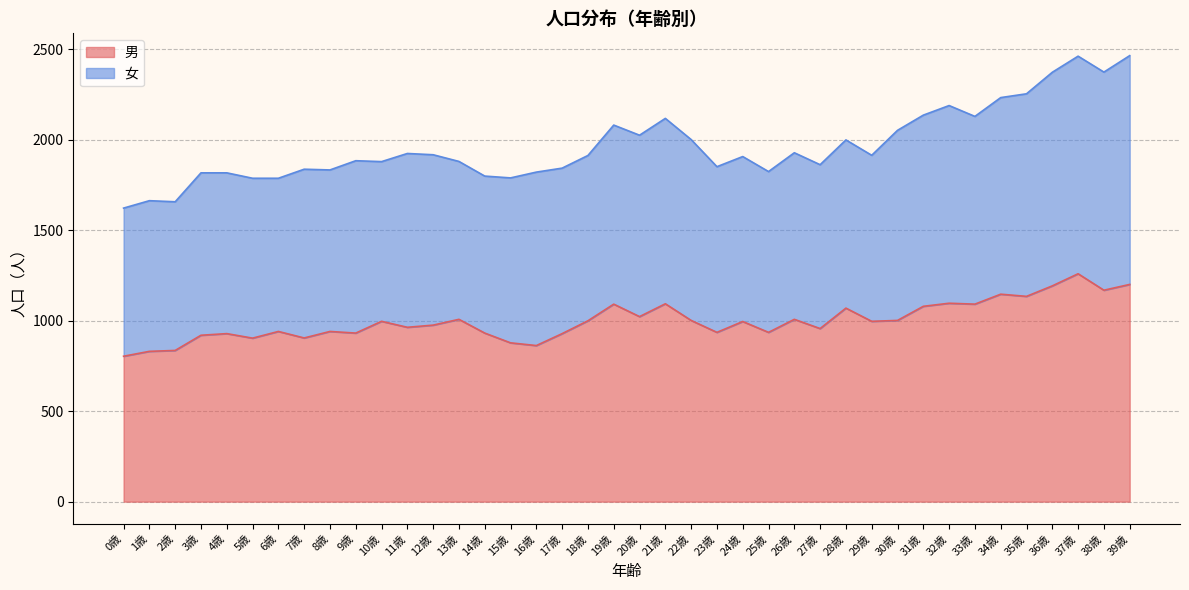

True or false: the data has more than 0 interior local peaks.

True